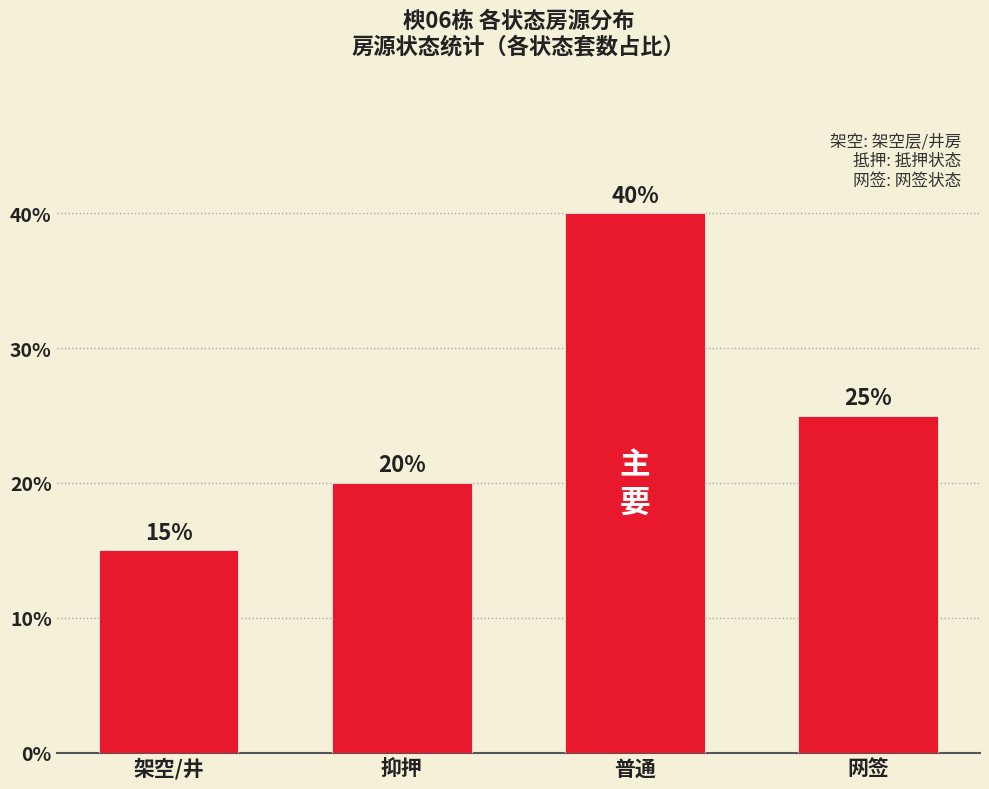

Which label corresponds to the largest value in the chart?

普通